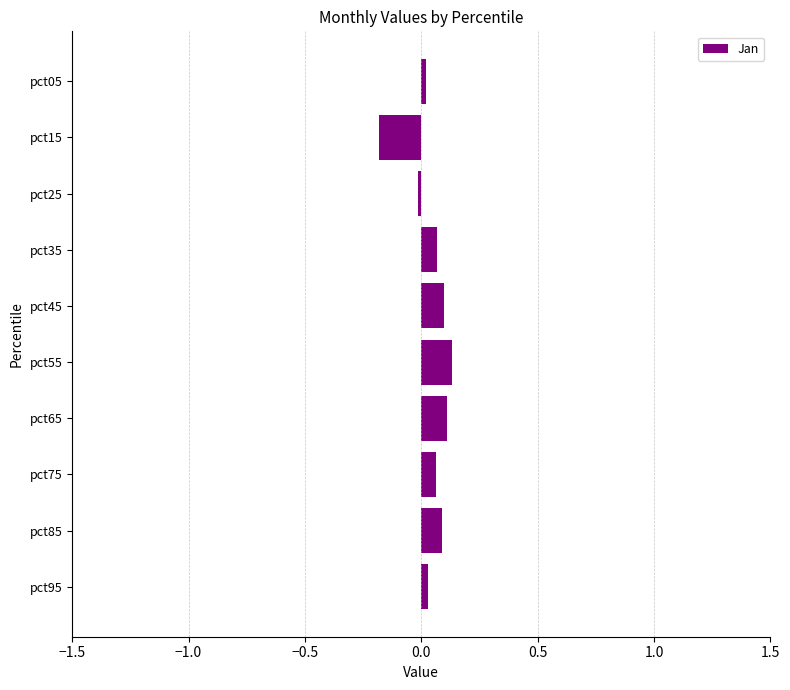

What is the sum of all values?

0.4